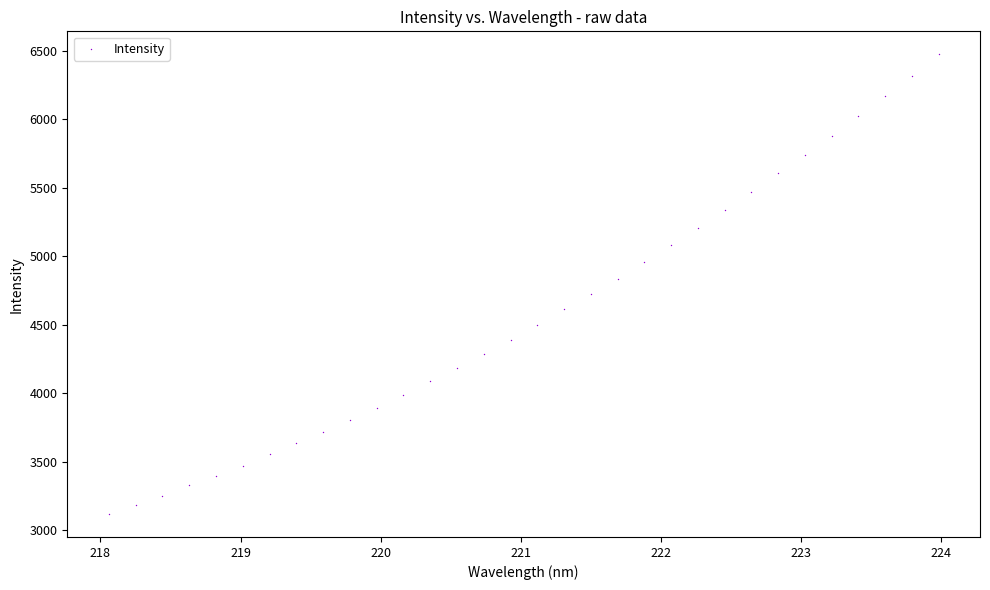

What is the range of Y values (max minus min)?

3356.8